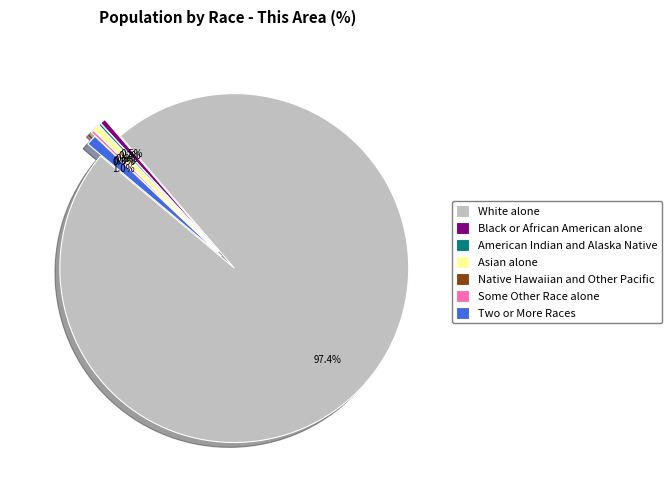

How many slices are in this pie chart?

7